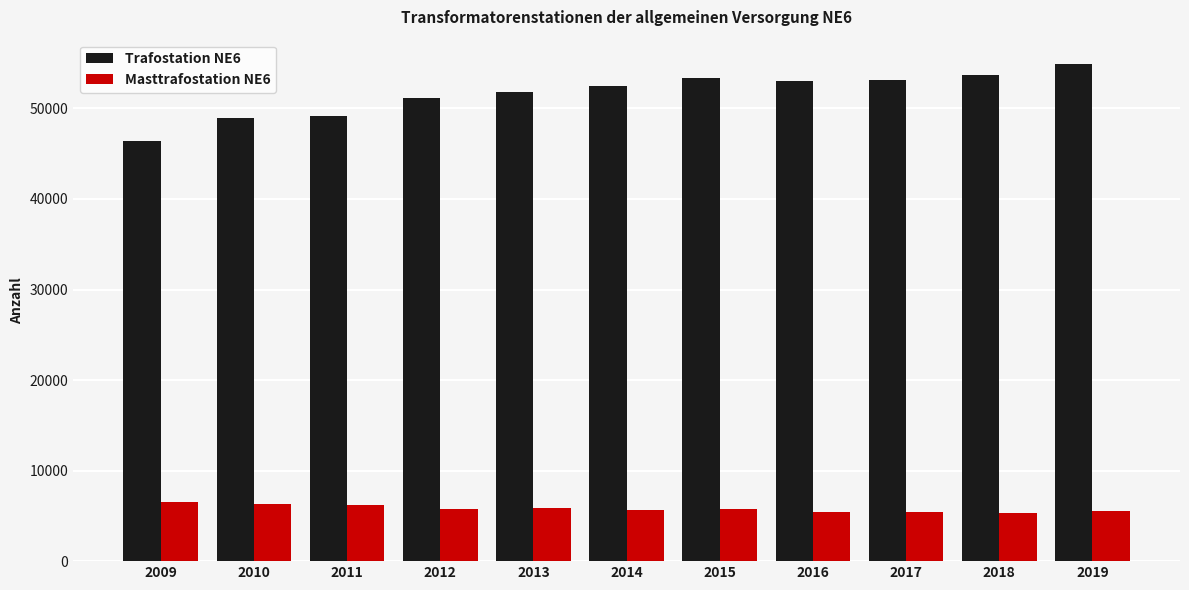

What is the value of the Trafostation NE6 bar at the 9th from the left?

53144